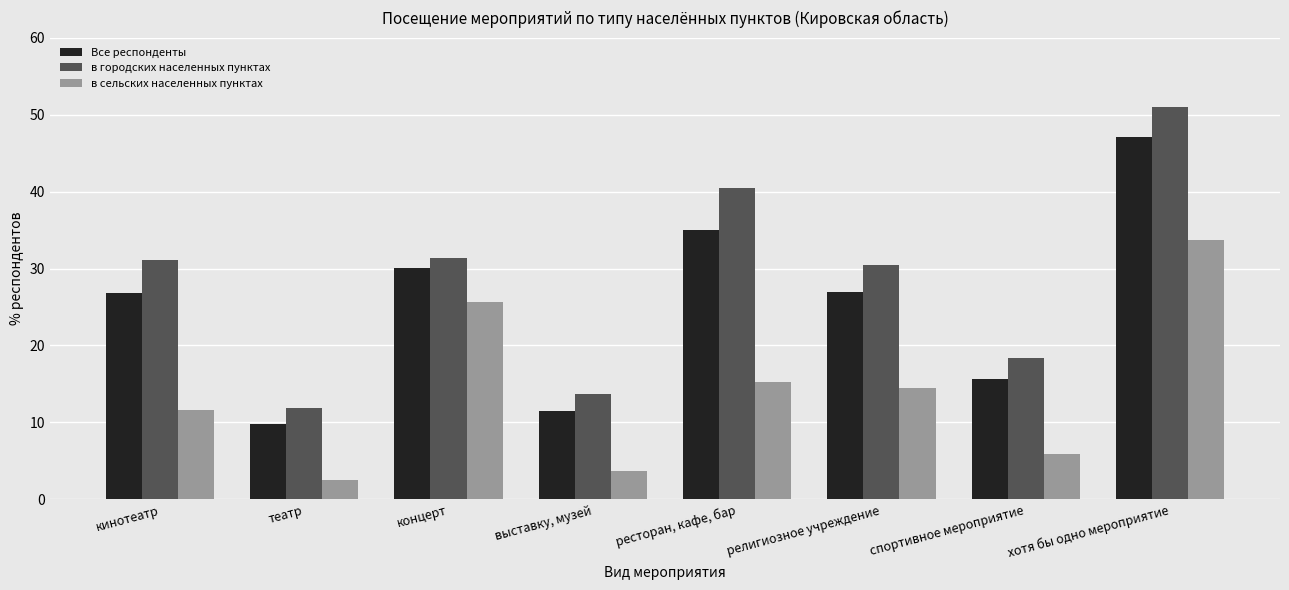

What is the difference between the Все респонденты values at концерт and выставку, музей?

18.6